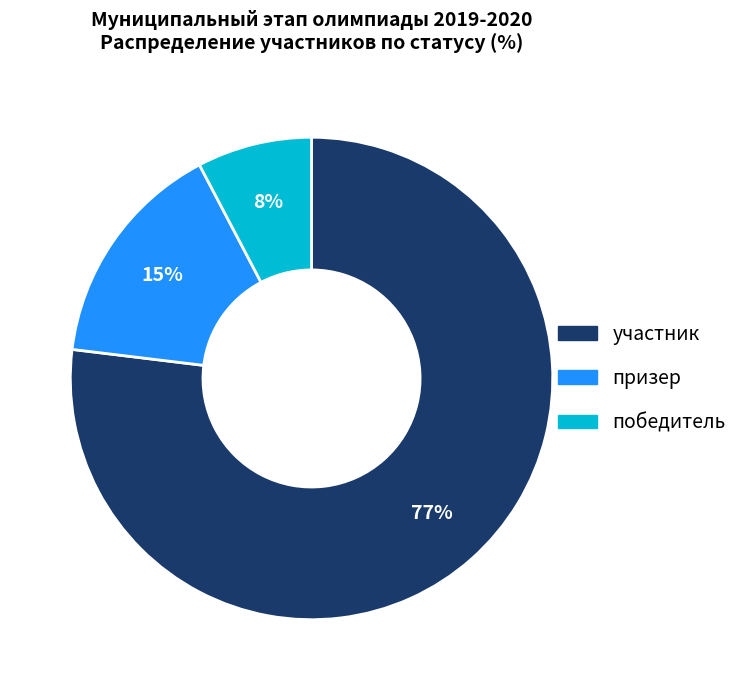

Does победитель represent more than half of the total?

No